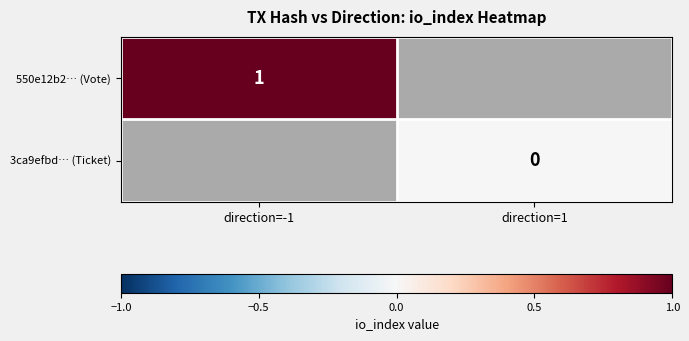

Count the number of categories in the chart.

2